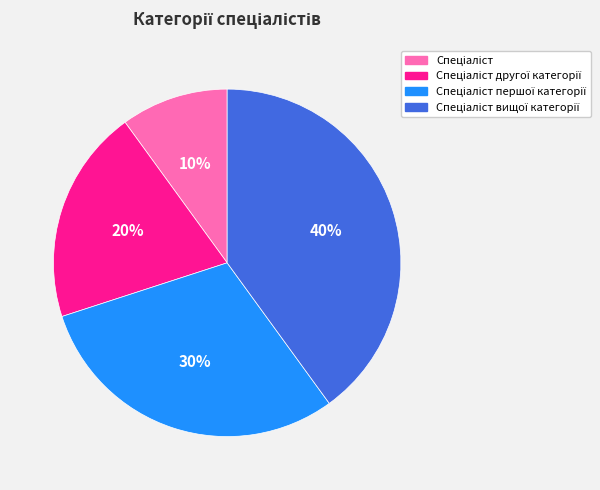

To the nearest percent, what is the difference between the largest and smallest slice percentages?

30%